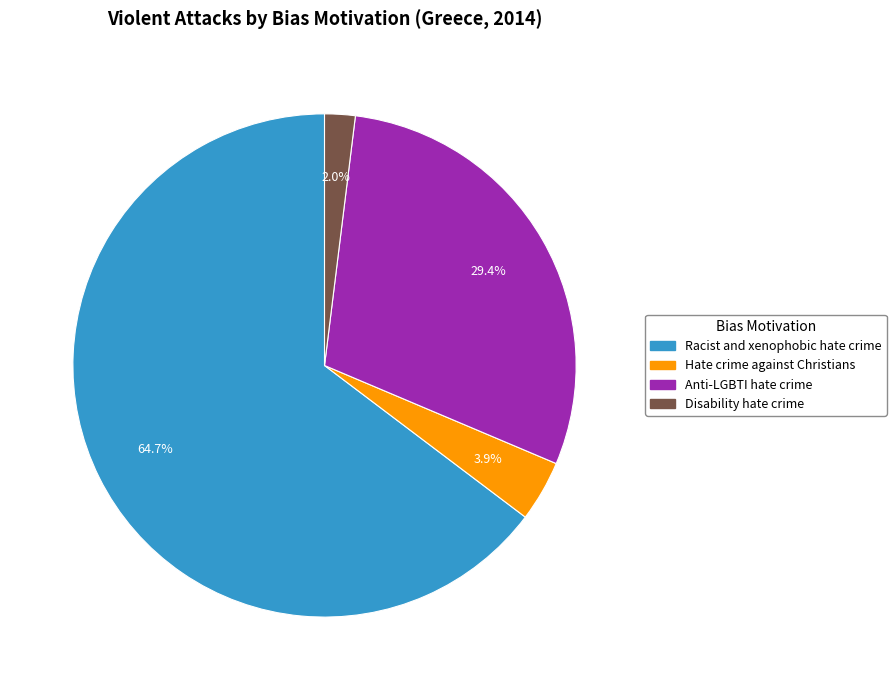

Does any single category account for the majority?

Yes